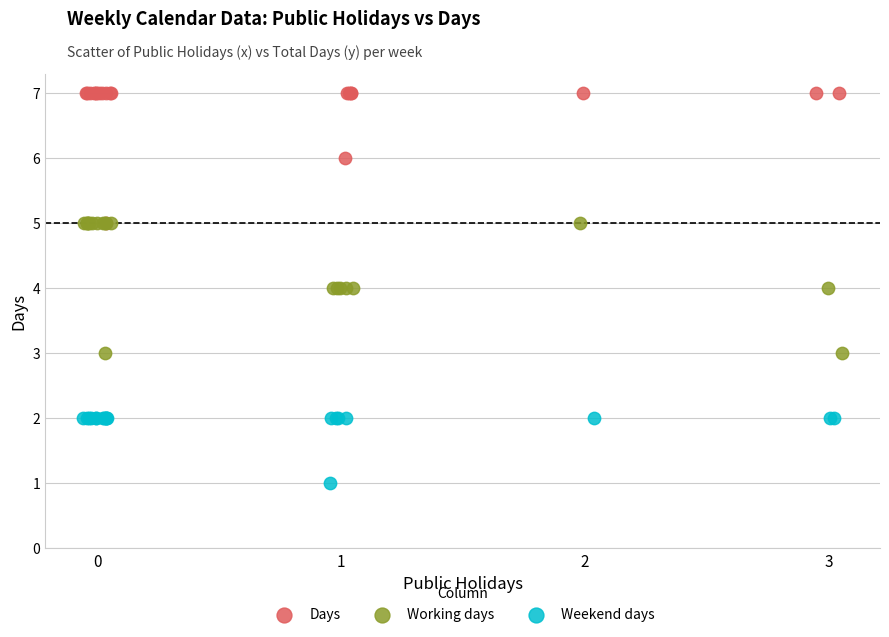

Which series reaches the maximum Y coordinate?

Days